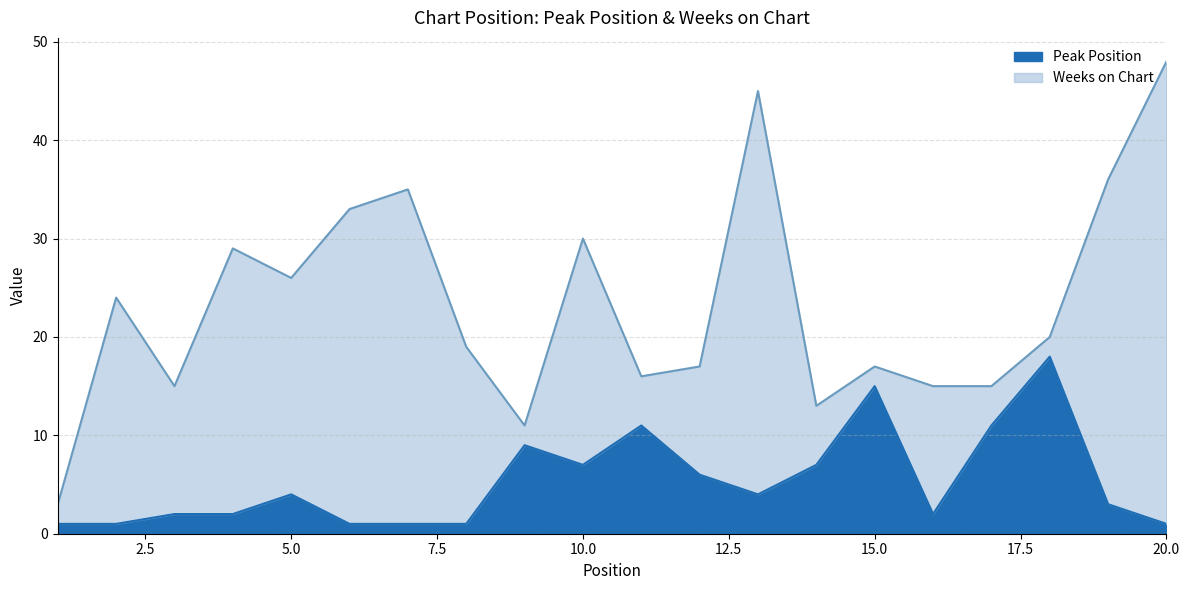

Between 2 and 12, which is larger?

12